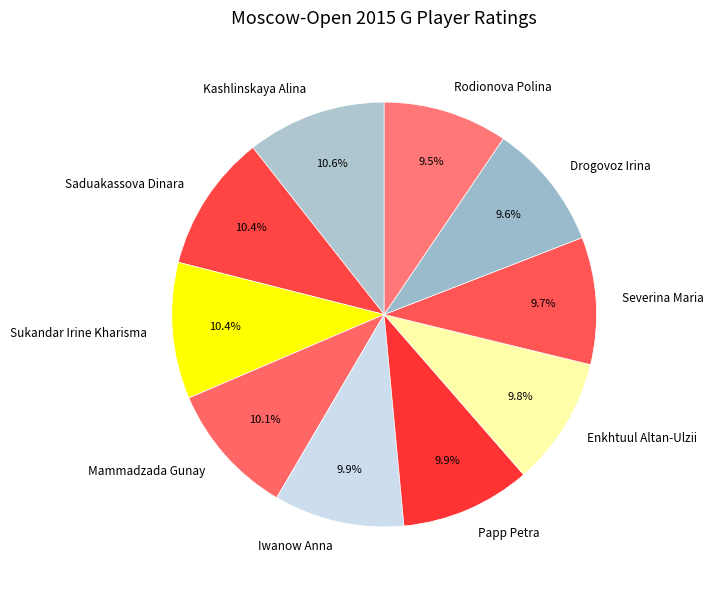

What portion of the pie excludes Kashlinskaya Alina?

89.4%